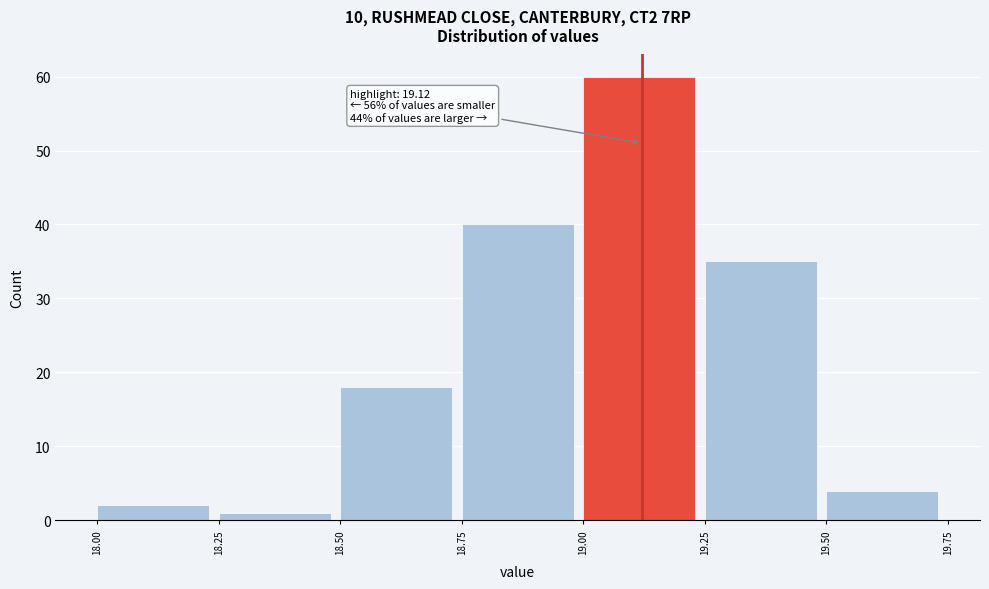

Over which range of the x-axis is the bar tallest?

19.00 to 19.25